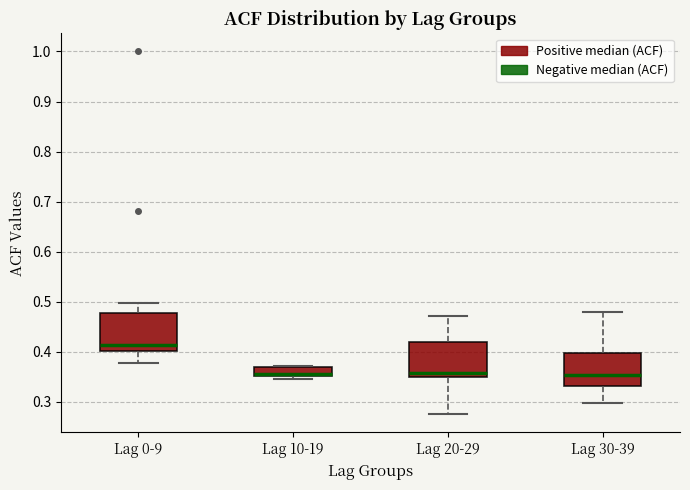

Reading left to right, read every box against the y-axis: the position of its median line, the range the box covers, and the ends of its whiskers. The values are not printed on the chart, so give them approximately, as read against the axis.

Lag 0-9: median 0.41, box 0.40 to 0.48, whiskers 0.38 to 0.50
Lag 10-19: median 0.36, box 0.35 to 0.37, whiskers 0.35 (just below the box's lower edge) to 0.37
Lag 20-29: median 0.36, box 0.35 to 0.42, whiskers 0.28 to 0.47
Lag 30-39: median 0.35, box 0.33 to 0.40, whiskers 0.30 to 0.48